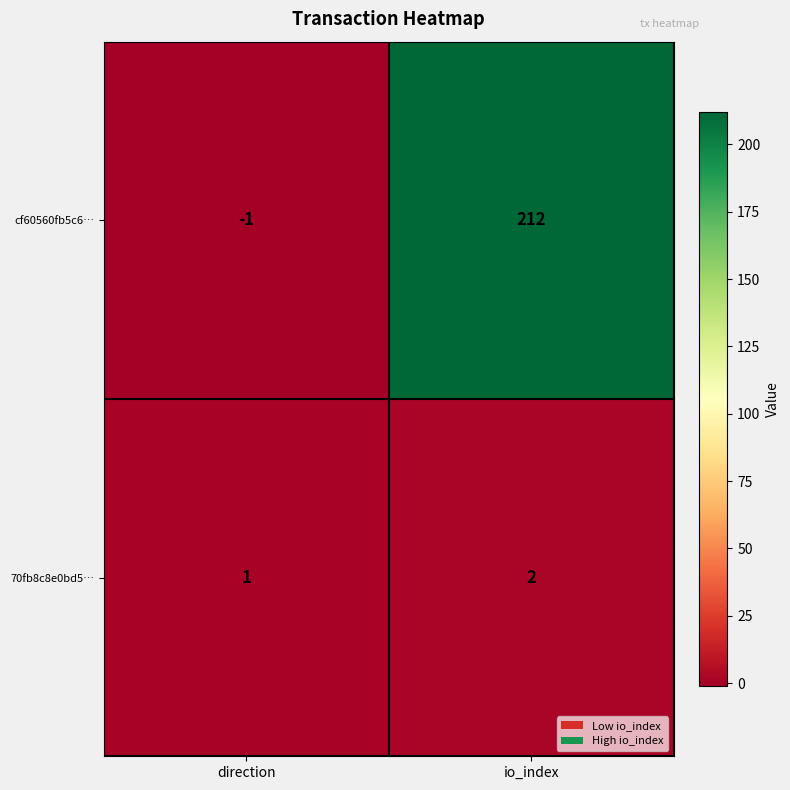

Reading left to right, extract all data points from this chart.

cf60560fb5c6…: -1	212
70fb8c8e0bd5…: 1	2